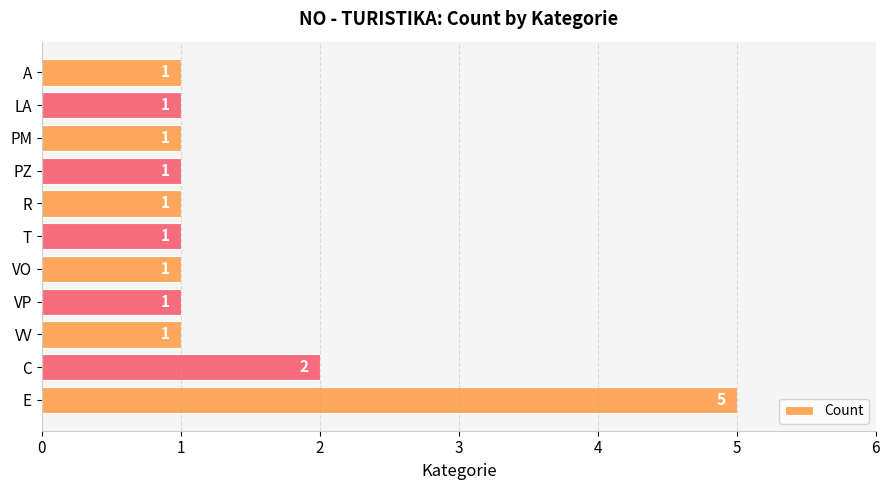

Count the values in the range 1 to 2.

10